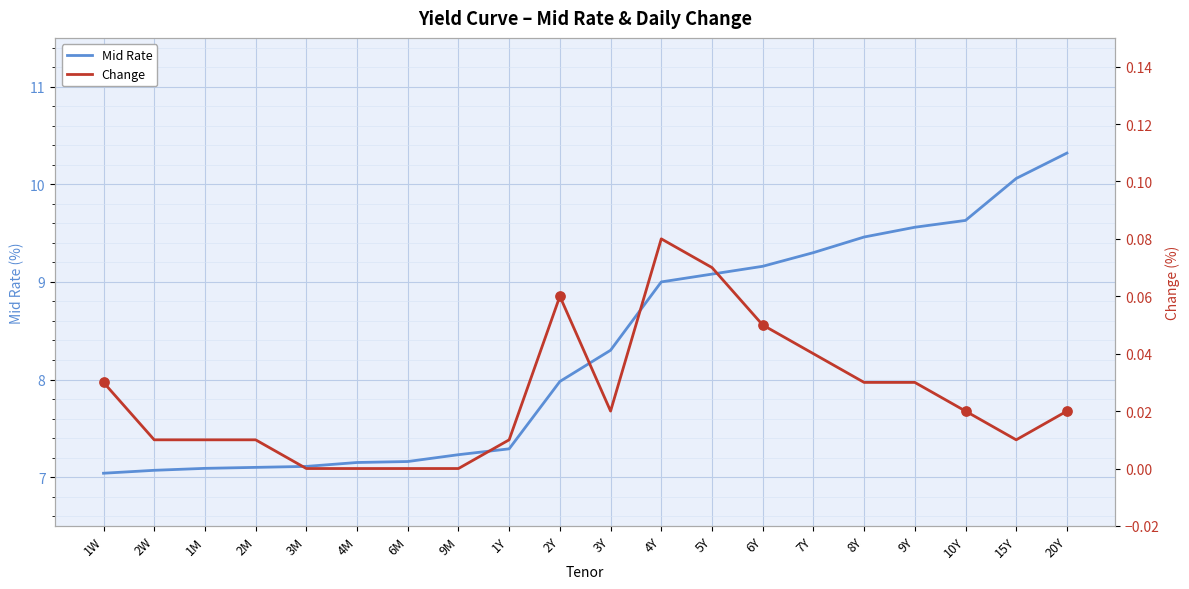

What are all the series names shown in the legend?

Mid Rate, Change